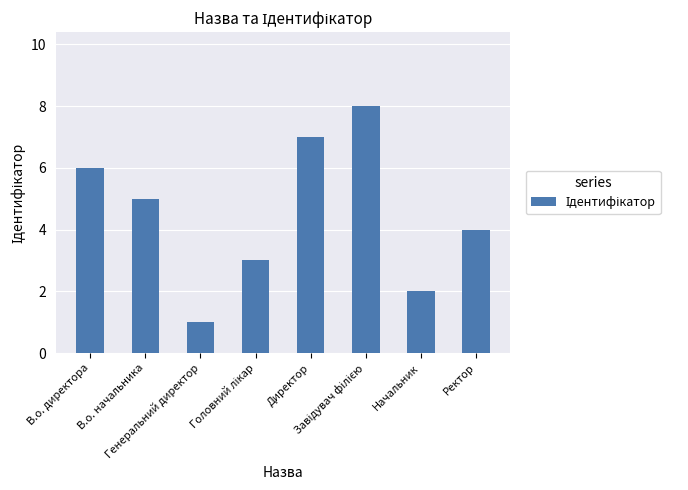

How many categories are shown in the chart?

8